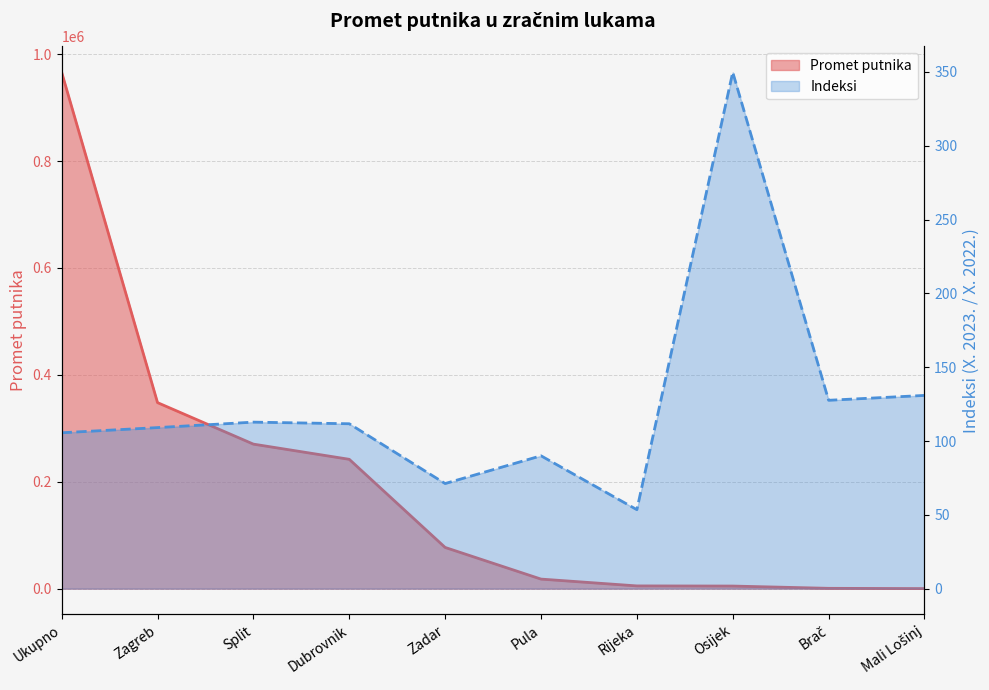

What is the label of the 2nd point from the right?

Brač